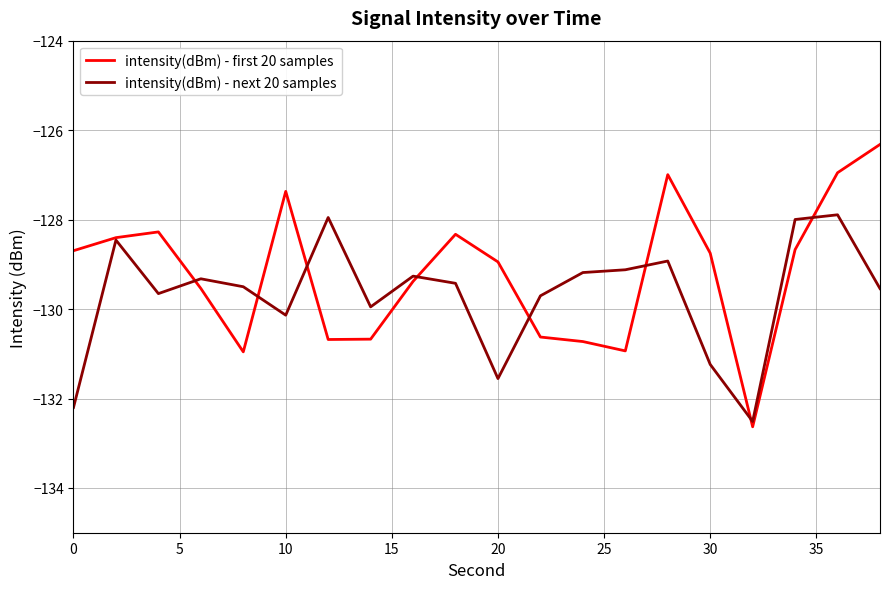

What is the minimum value shown in the chart?

-132.6